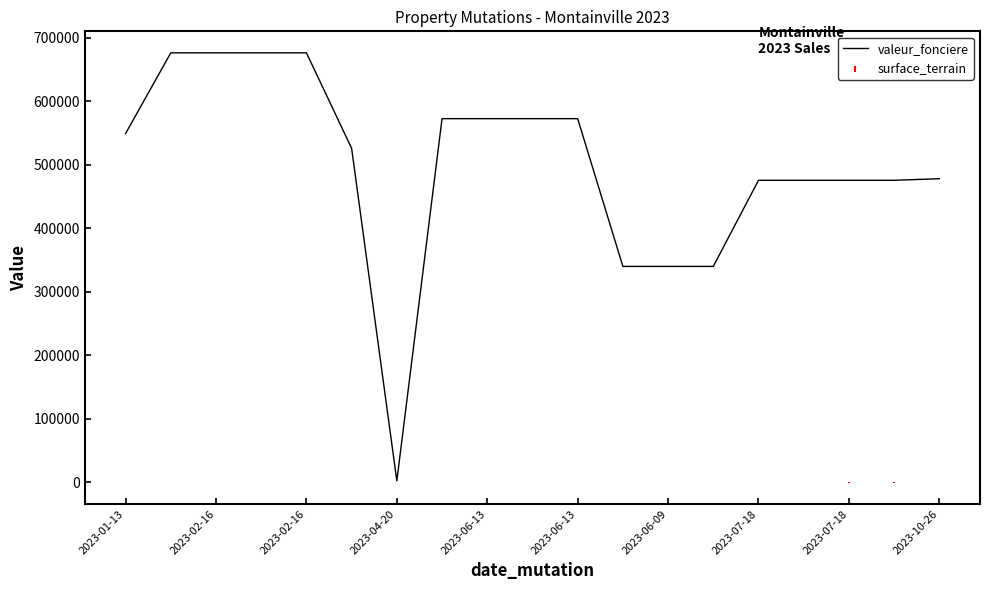

What is the value of the 17th point from the left?

475700